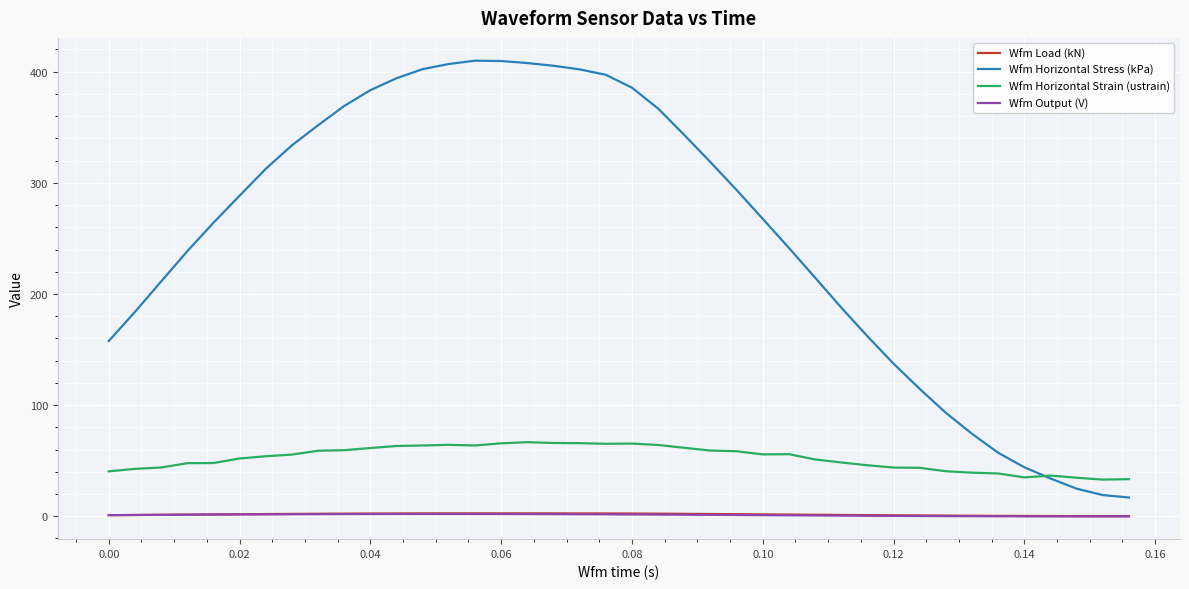

True or false: Wfm Output (V) and Wfm Horizontal Stress (kPa) cross at least once.

False